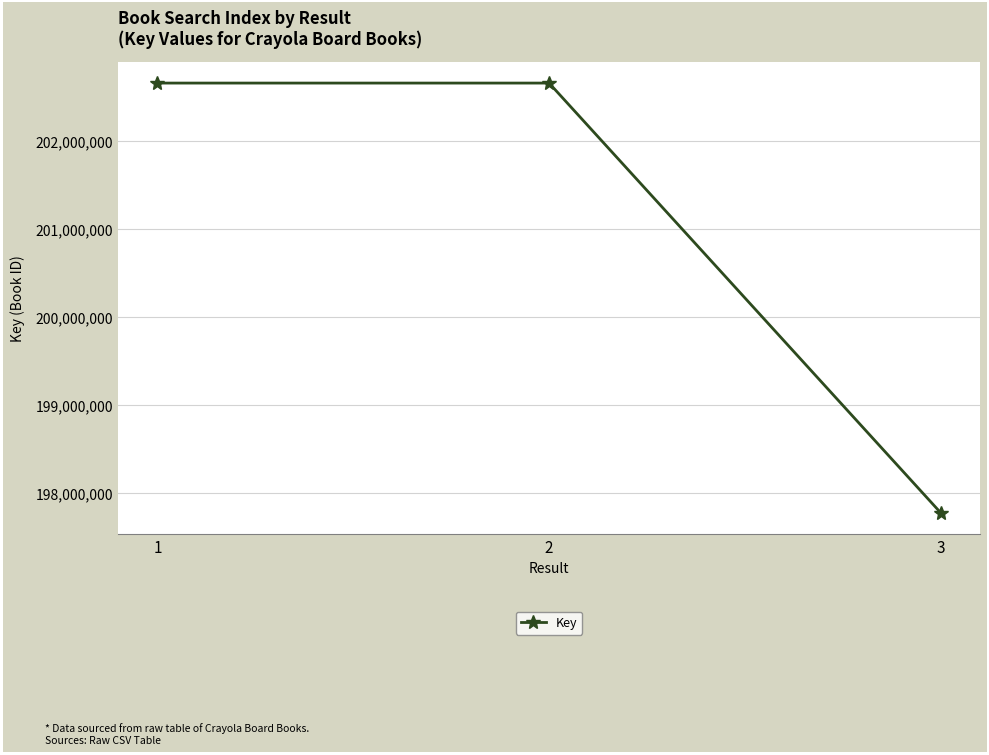

What is the smallest value displayed?

197773485